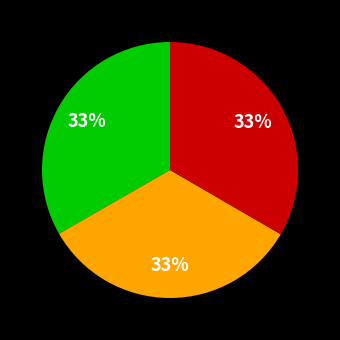

Count the number of slices in the pie.

3